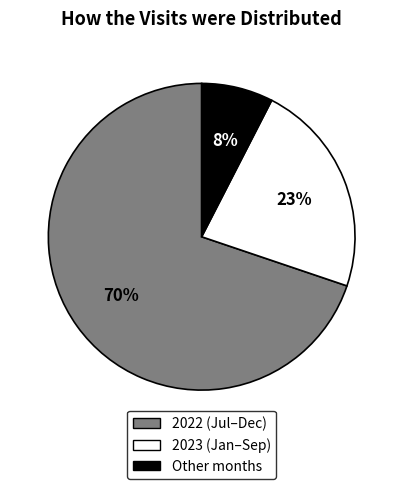

Is there any slice that represents more than half of the pie?

Yes